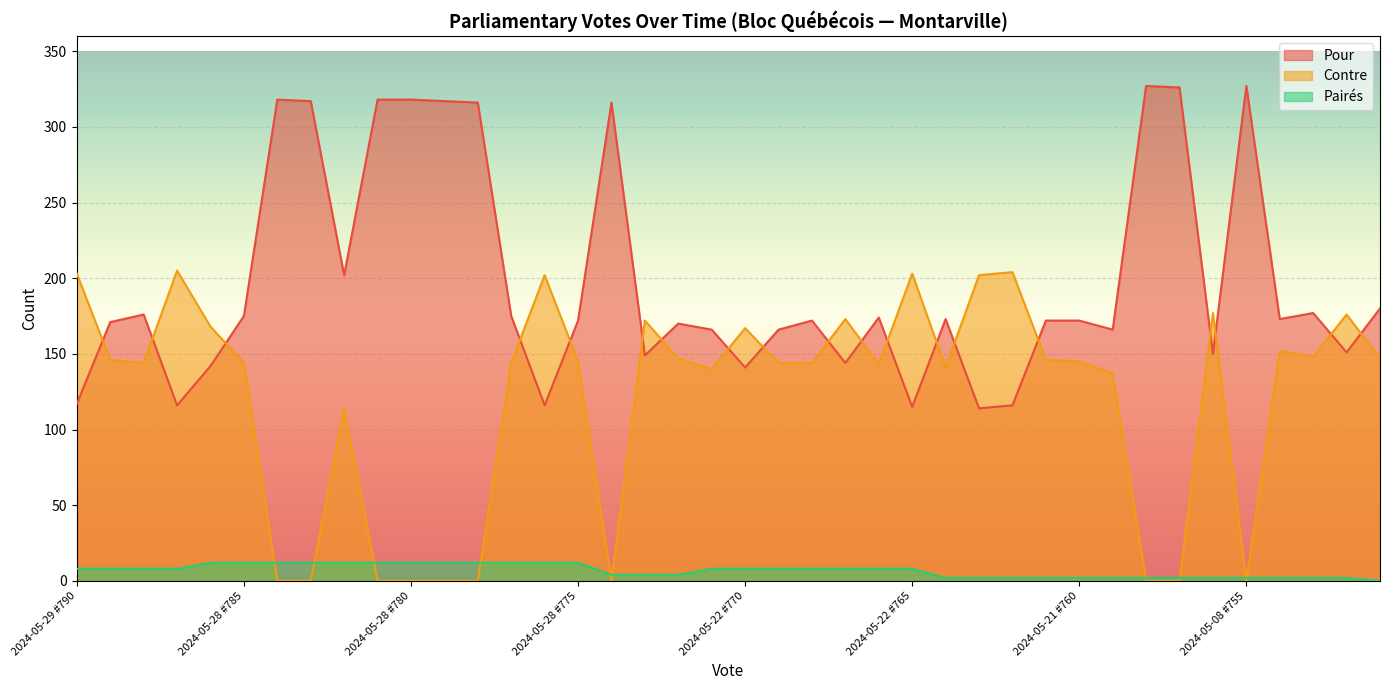

What is the sum of the Pairés values at 2024-05-28 #781 and 2024-05-29 #787?

20